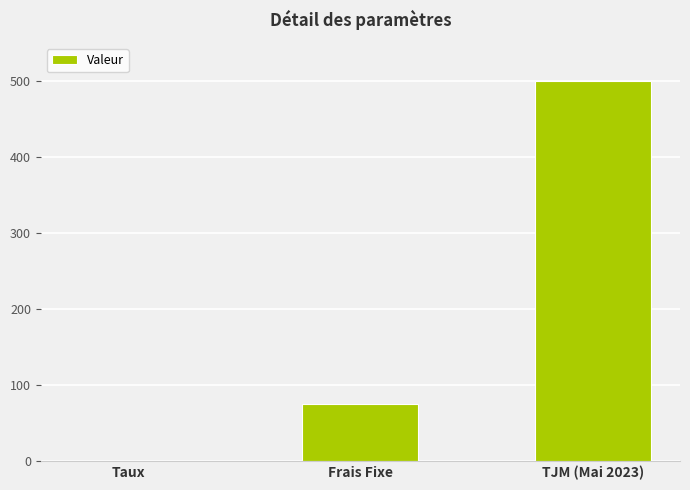

True or false: the data shows 500.0 at TJM (Mai 2023).

True